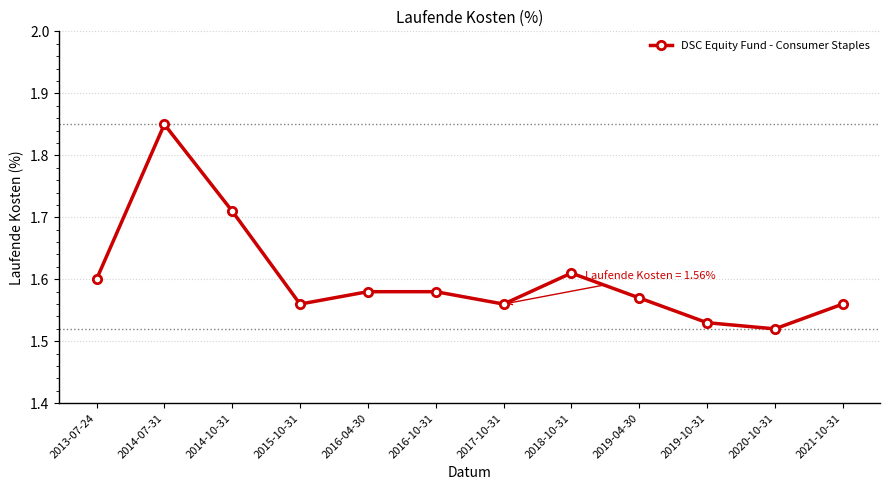

What position from the left is 2019-04-30?

9